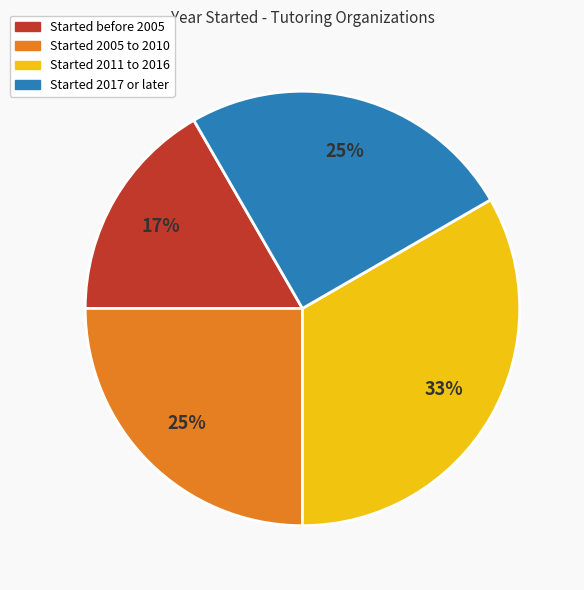

Is there any slice that represents more than half of the pie?

No